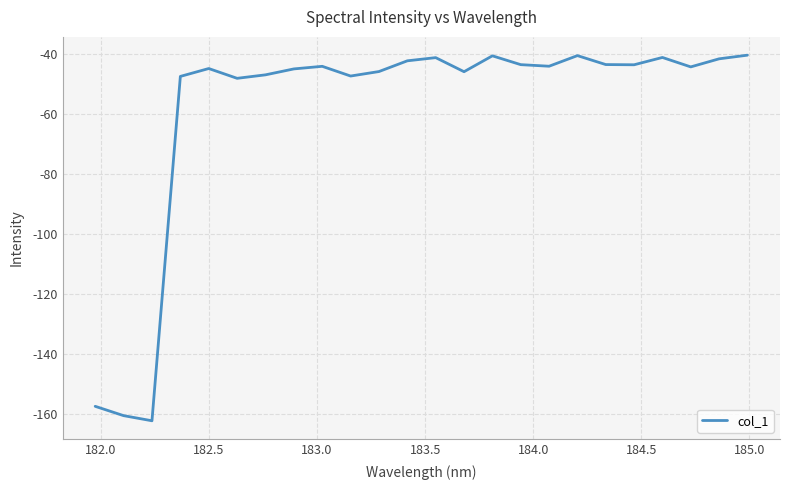

What is the smallest value displayed?

-162.4